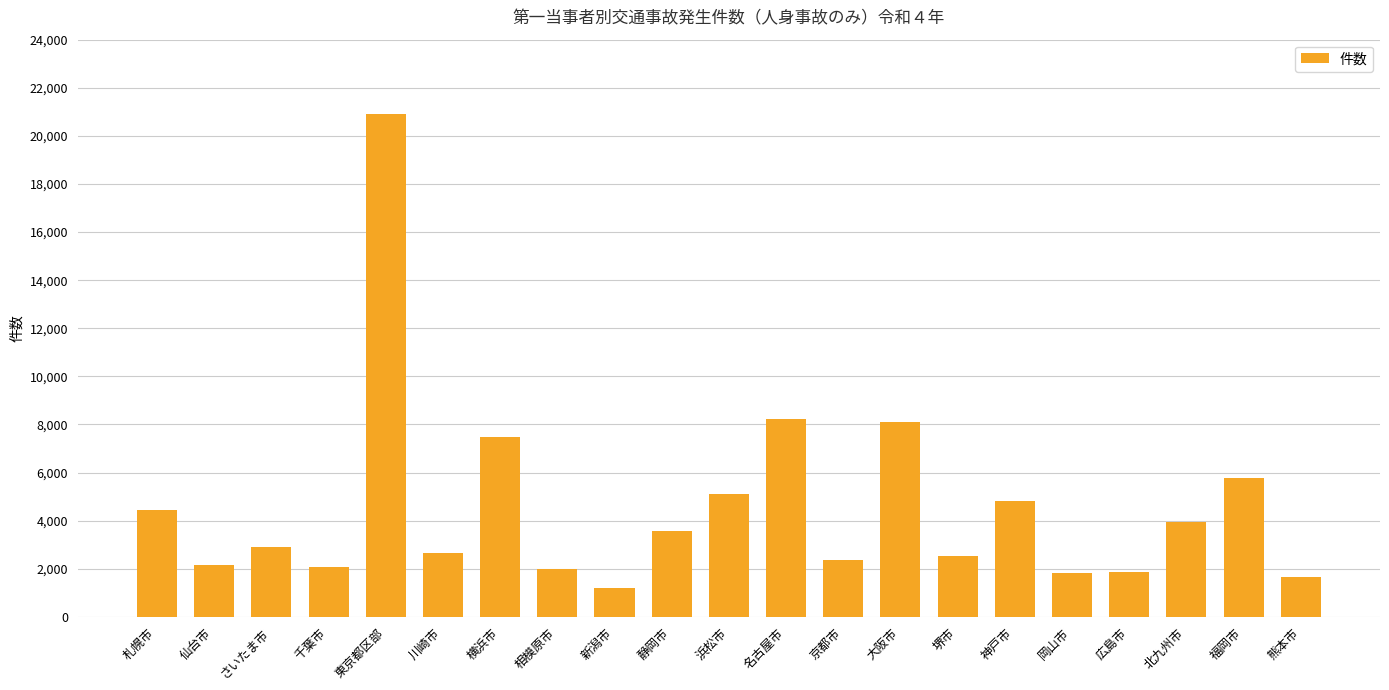

What is the average value?

4553